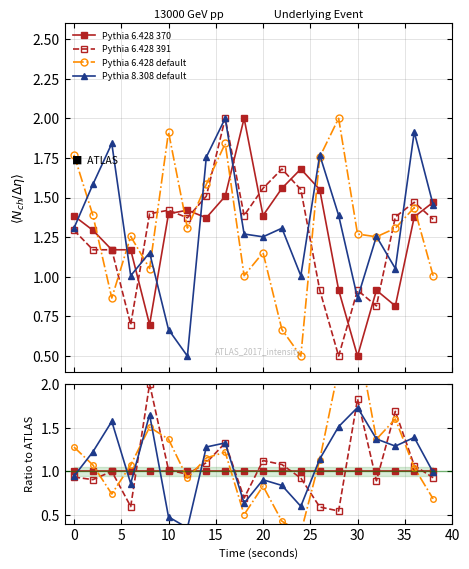

Which series has the widest spread of values?

Pythia 6.428 default